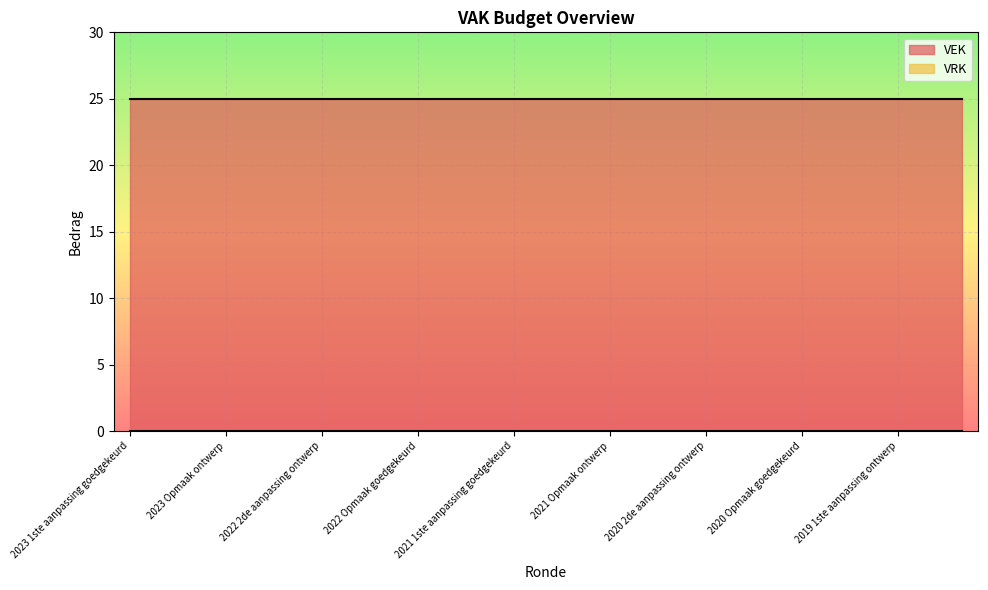

Which series has the largest total across all categories?

VEK